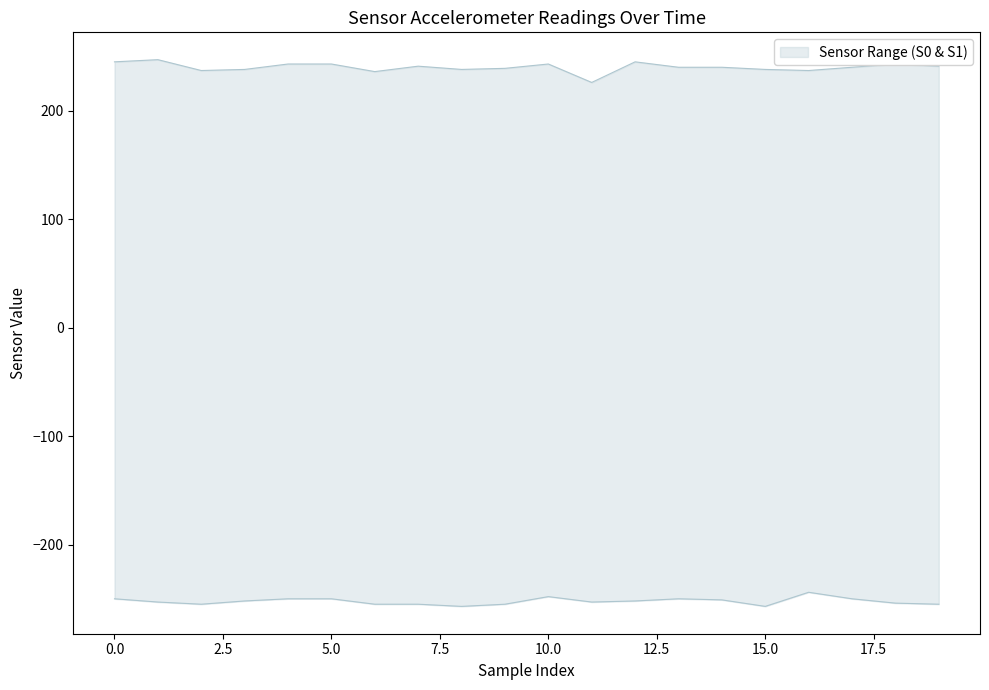

Reading left to right, transcribe all the data shown in this chart.

S_Ax_sensor0: 0=-22	1=-25	2=-27	3=-30	4=-22	5=-23	6=-21	7=-23	8=-26	9=-23	10=-27	11=-26	12=-25	13=-29	14=-21	15=-28	16=-25	17=-26	18=-23	19=-22
S_Ay_sensor0: 0=-250	1=-253	2=-255	3=-252	4=-250	5=-250	6=-255	7=-255	8=-257	9=-255	10=-248	11=-253	12=-252	13=-250	14=-251	15=-257	16=-244	17=-250	18=-254	19=-255
S_Az_sensor0: 0=-11	1=-7	2=-9	3=-5	4=-17	5=-11	6=-13	7=-11	8=-7	9=-4	10=-12	11=-9	12=-12	13=-8	14=-7	15=-6	16=-11	17=-17	18=-9	19=-13
S_Ax_sensor1: 0=-7	1=-4	2=-7	3=-4	4=-7	5=-1	6=-3	7=-9	8=-4	9=-4	10=-3	11=-7	12=-5	13=-7	14=-4	15=-10	16=-5	17=-2	18=-6	19=-6
S_Ay_sensor1: 0=-1	1=1	2=-4	3=-11	4=-5	5=-6	6=-3	7=-5	8=-4	9=-2	10=0	11=2	12=-6	13=-7	14=-4	15=-3	16=-2	17=-4	18=-5	19=-2
S_Az_sensor1: 0=245	1=247	2=237	3=238	4=243	5=243	6=236	7=241	8=238	9=239	10=243	11=226	12=245	13=240	14=240	15=238	16=237	17=240	18=243	19=241